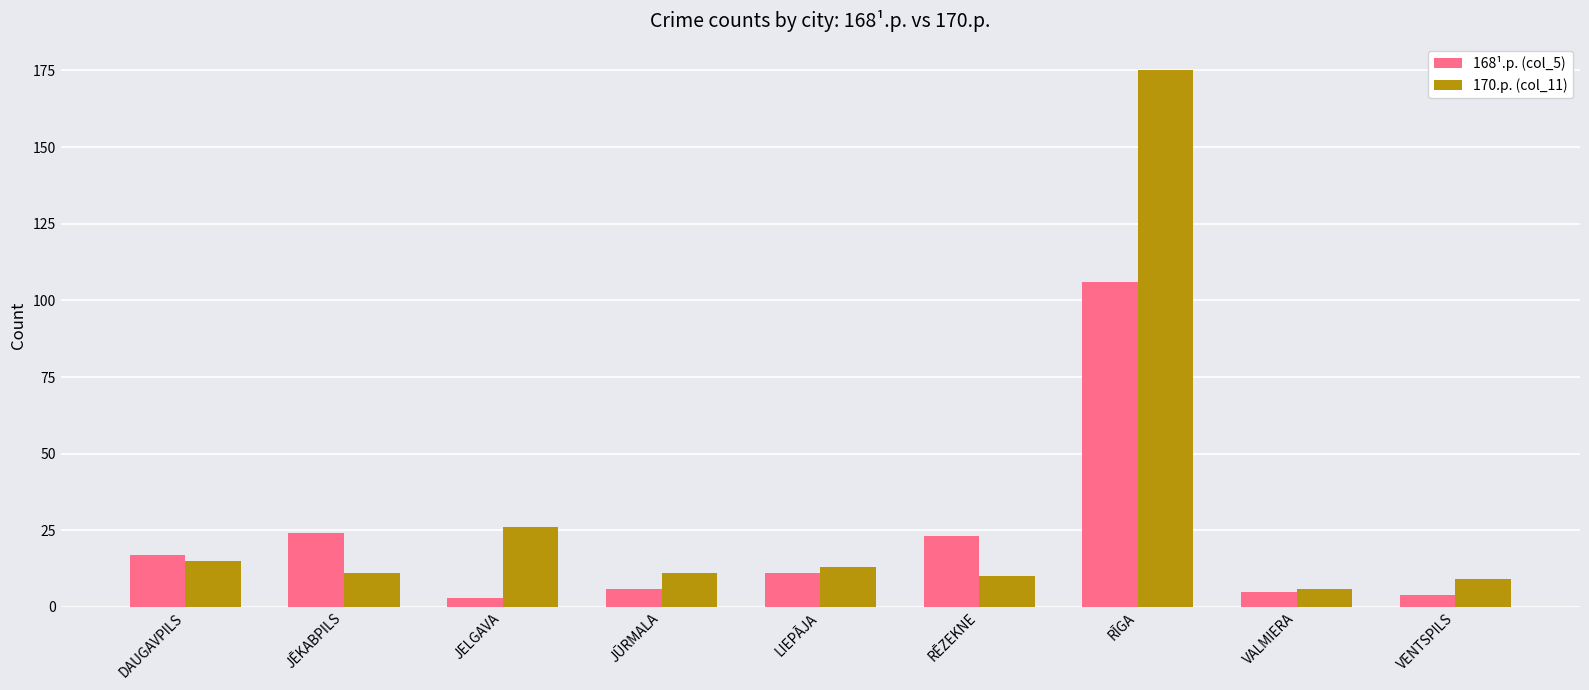

What is the label of the 8th bar from the left?

VALMIERA